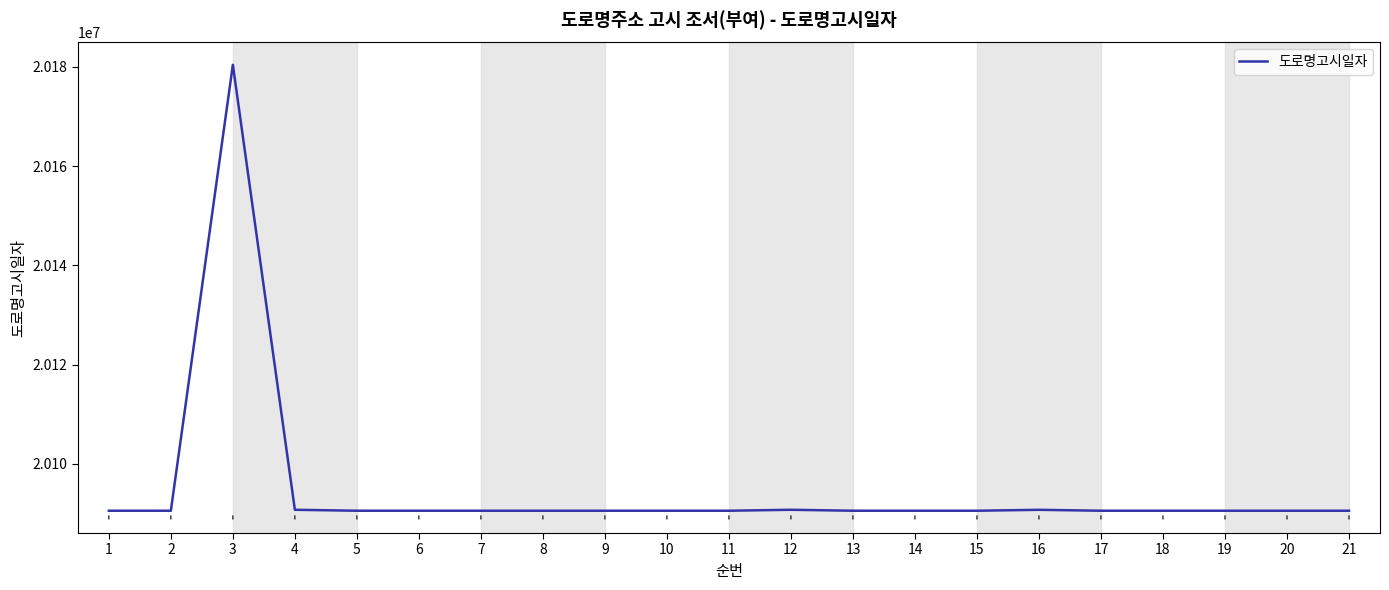

What is the smallest value displayed?

20090525